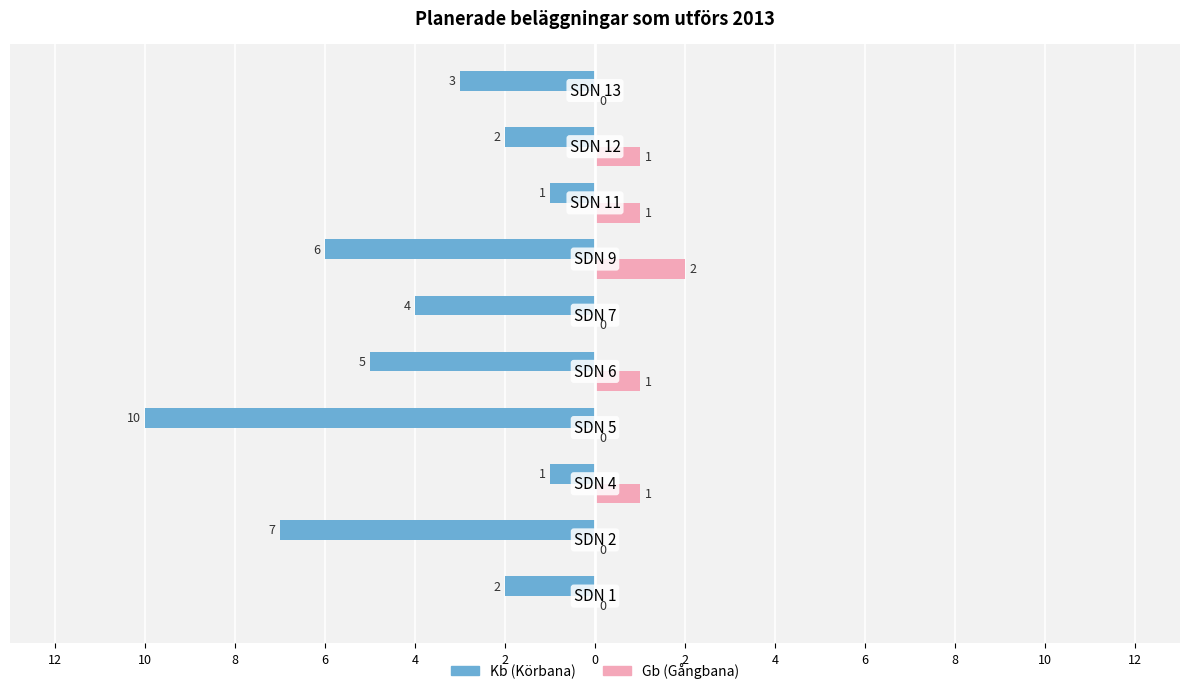

What is the value of the Gb (Gångbana) bar at the 7th from the left?

2